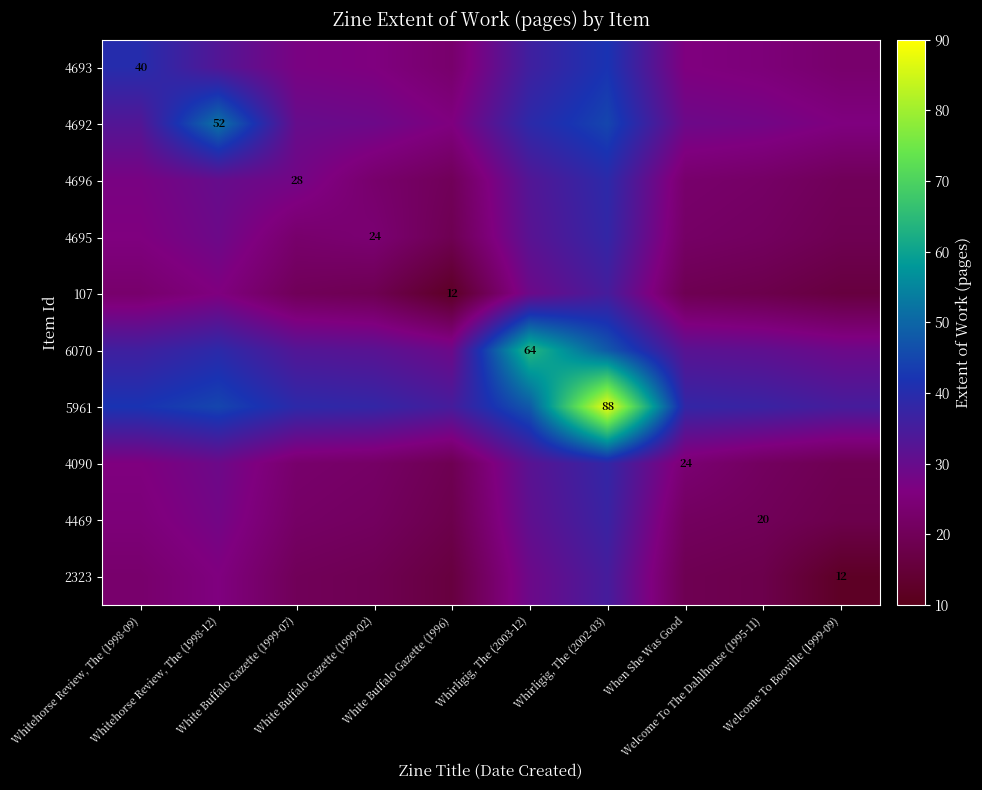

Between Whirligig, The (2002-03) and Welcome To The Dahlhouse (1995-11), which series saw the biggest shift?

5961